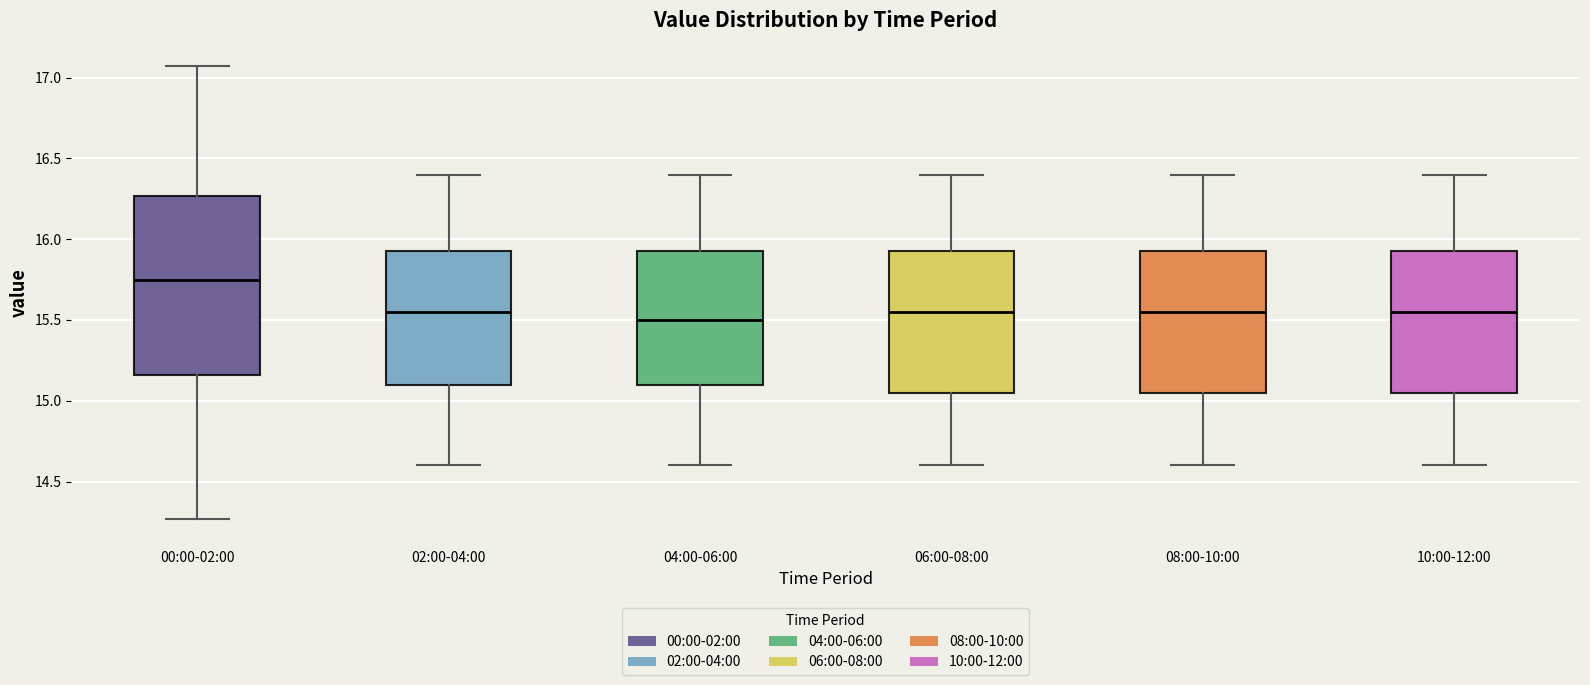

Reading left to right, transcribe this box plot: for each box, give where its median line is, the range the box spans, and where its two whiskers end, as read against the y-axis. The values are not printed on the chart, so give them approximately, as read against the axis.

00:00-02:00: median 15.75, box 15.15 to 16.25, whiskers 14.25 to 17.05
02:00-04:00: median 15.55, box 15.10 to 15.95, whiskers 14.60 to 16.40
04:00-06:00: median 15.50, box 15.10 to 15.95, whiskers 14.60 to 16.40
06:00-08:00: median 15.55, box 15.05 to 15.95, whiskers 14.60 to 16.40
08:00-10:00: median 15.55, box 15.05 to 15.95, whiskers 14.60 to 16.40
10:00-12:00: median 15.55, box 15.05 to 15.95, whiskers 14.60 to 16.40